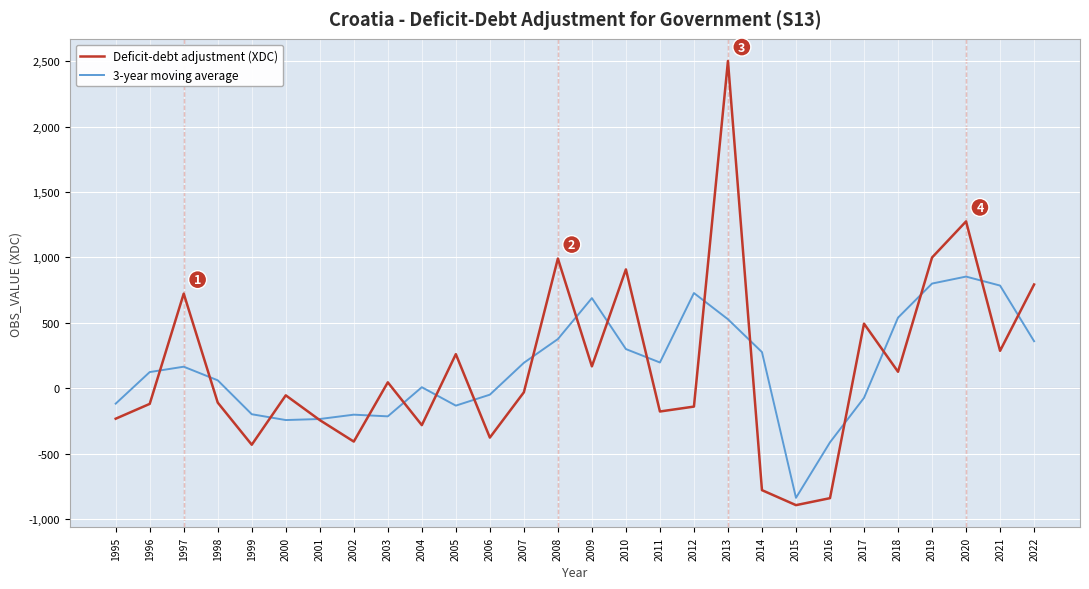

What is the approximate value of Deficit-debt adjustment (XDC) at 2018?

126.5